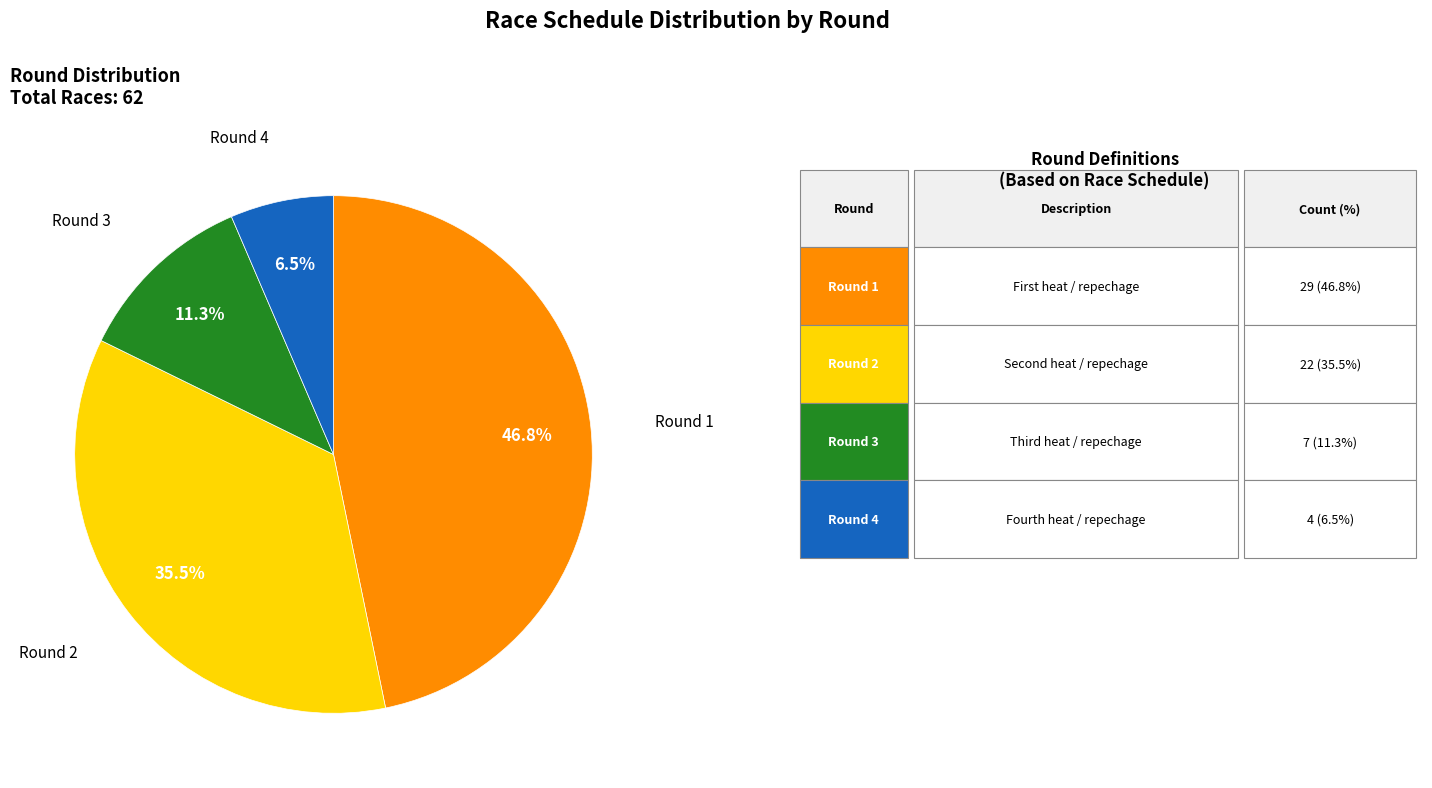

Approximately how many times larger is the value at Round 4 compared to Round 3?

0.6